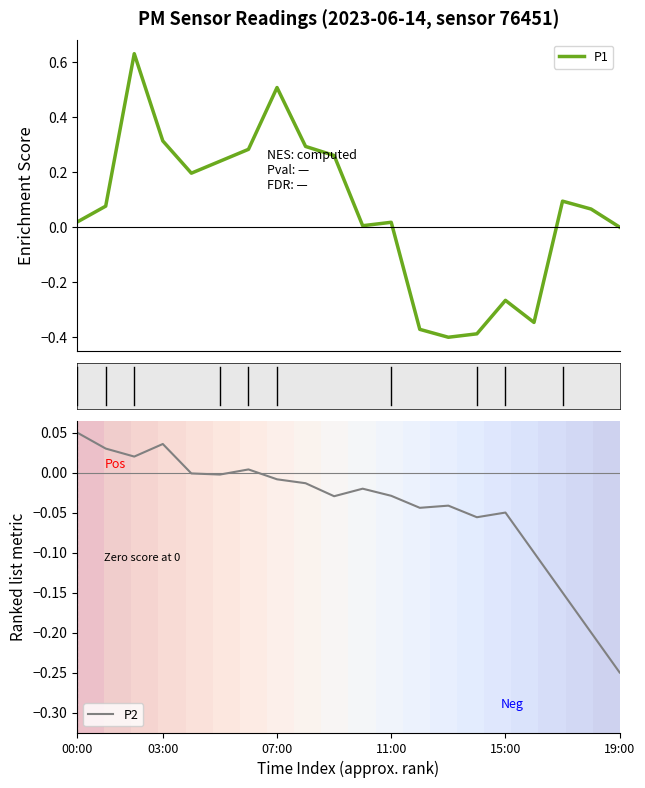

The value of P2 at 03:00 is 0.1. True or false?

False